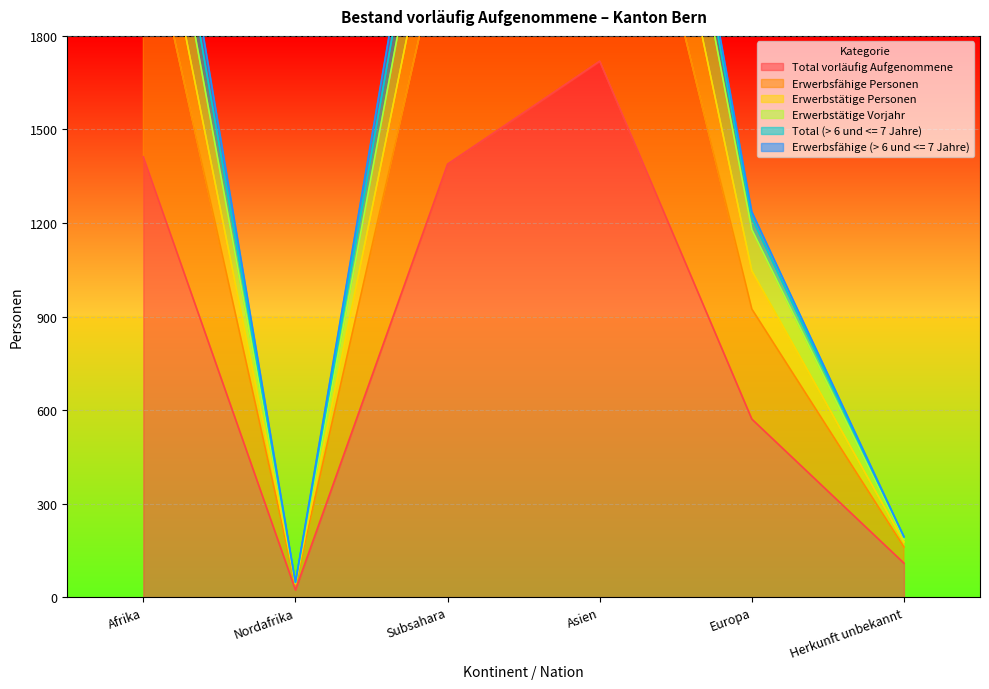

At how many categories does at least one series exceed 2513?

3